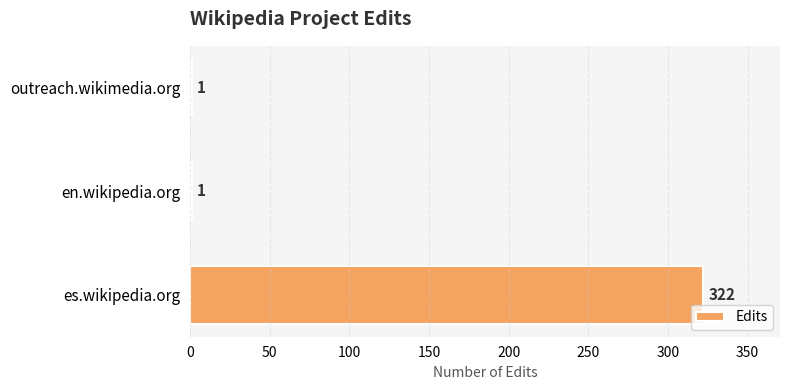

Which category has the highest value across all series?

es.wikipedia.org